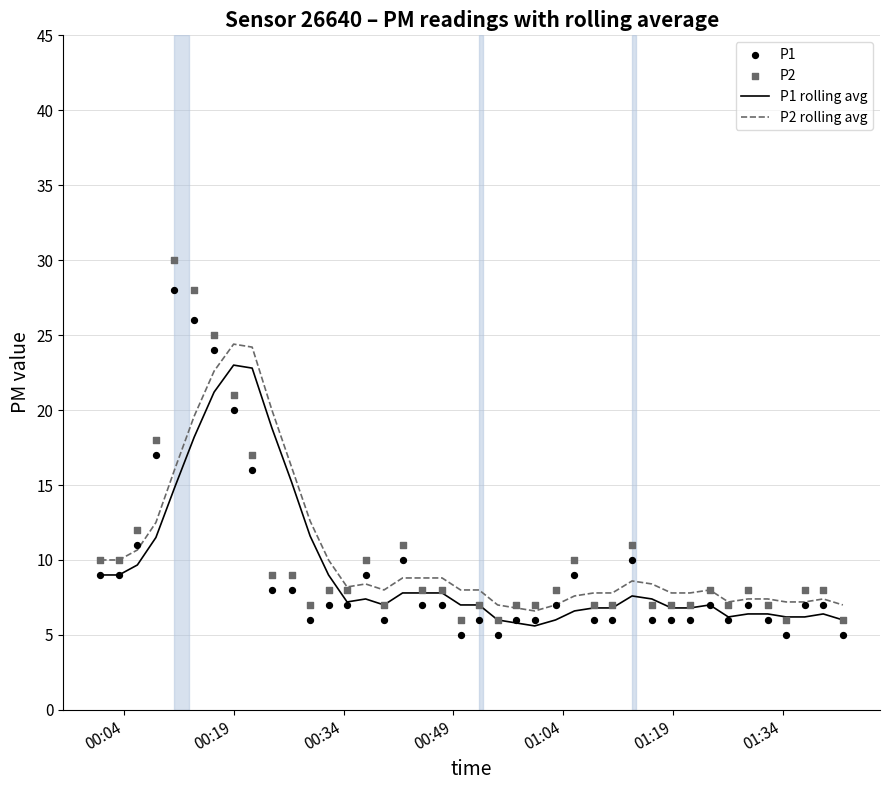

True or false: P2 rolling avg and P1 rolling avg cross at least once.

False